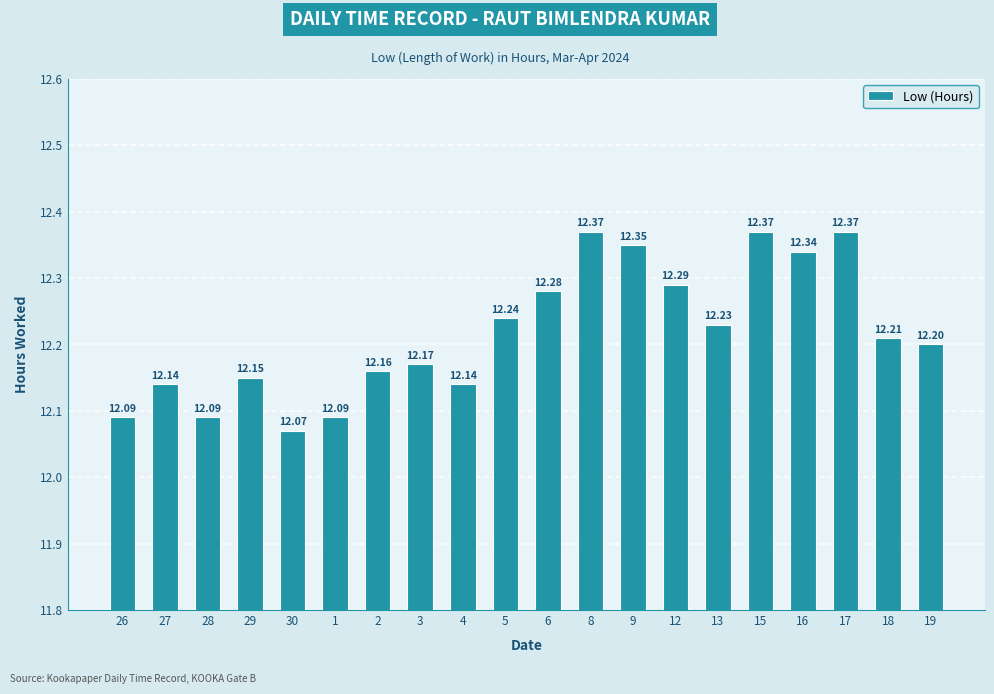

The value at 5 is 4.0. True or false?

False